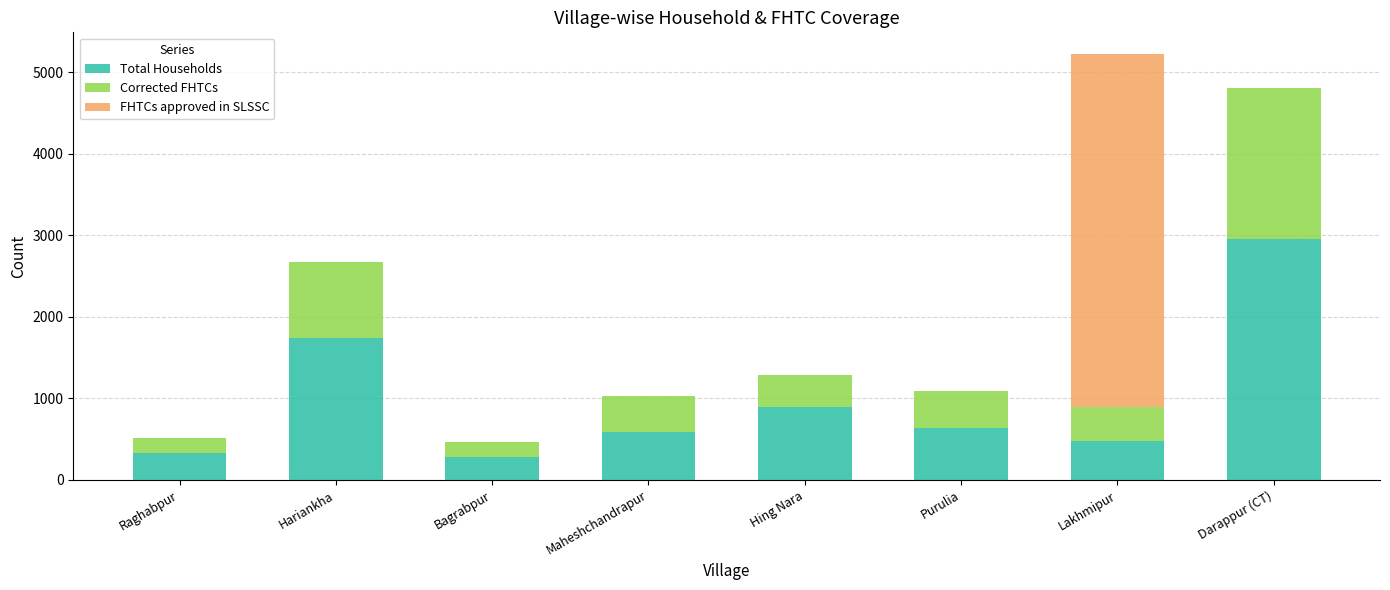

Is it true that Total Households equals 325 at Raghabpur?

True